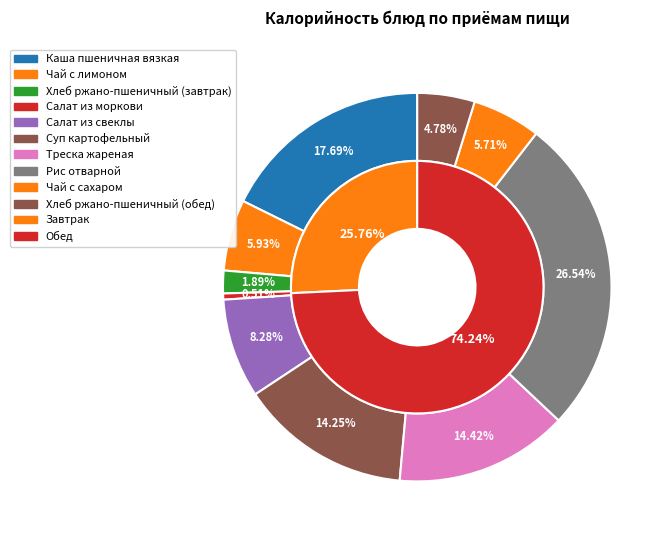

Does any single category account for the majority?

No